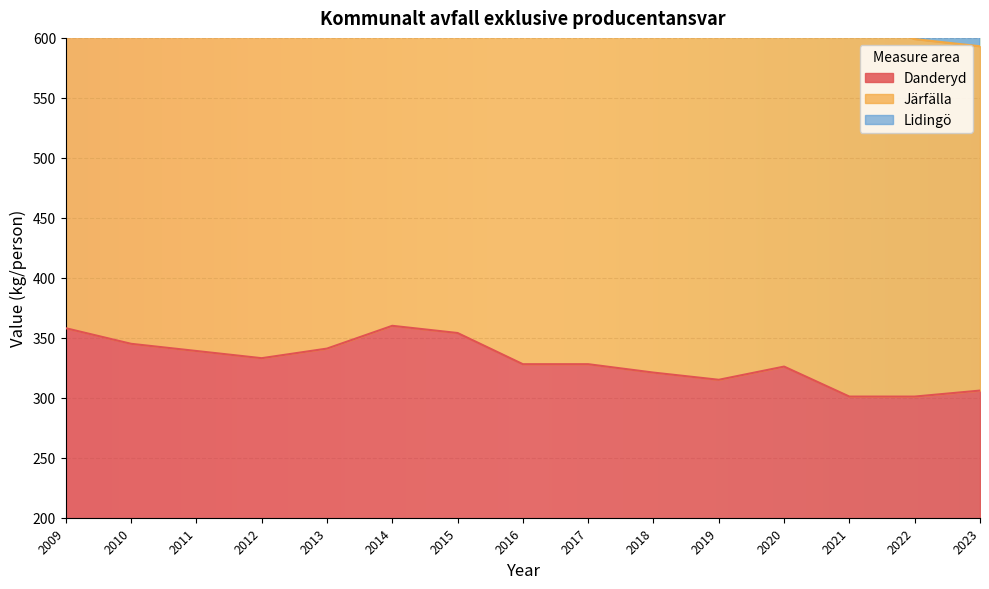

True or false: Järfälla has a value of 272 at 2017.

False